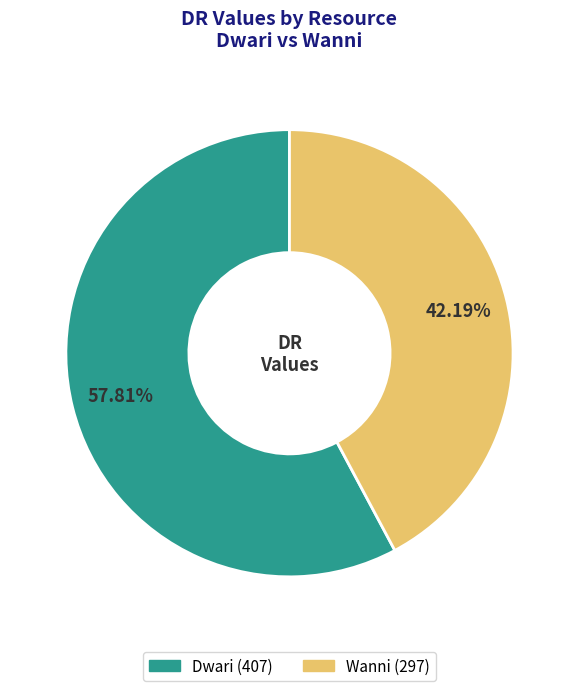

Rank the categories by value from highest to lowest.

Dwari, Wanni